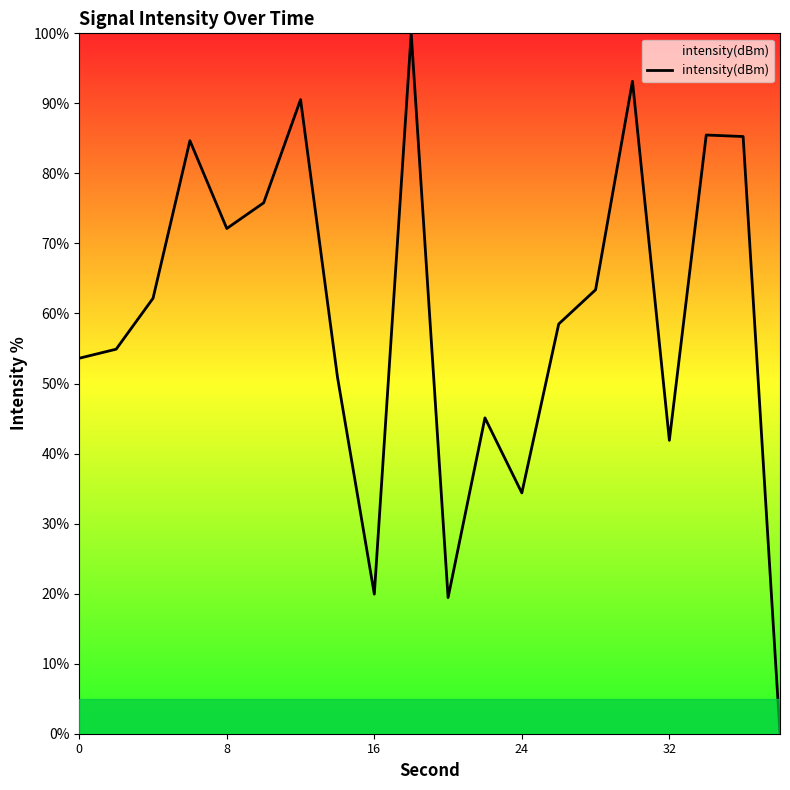

Does the chart have visible grid lines?

No